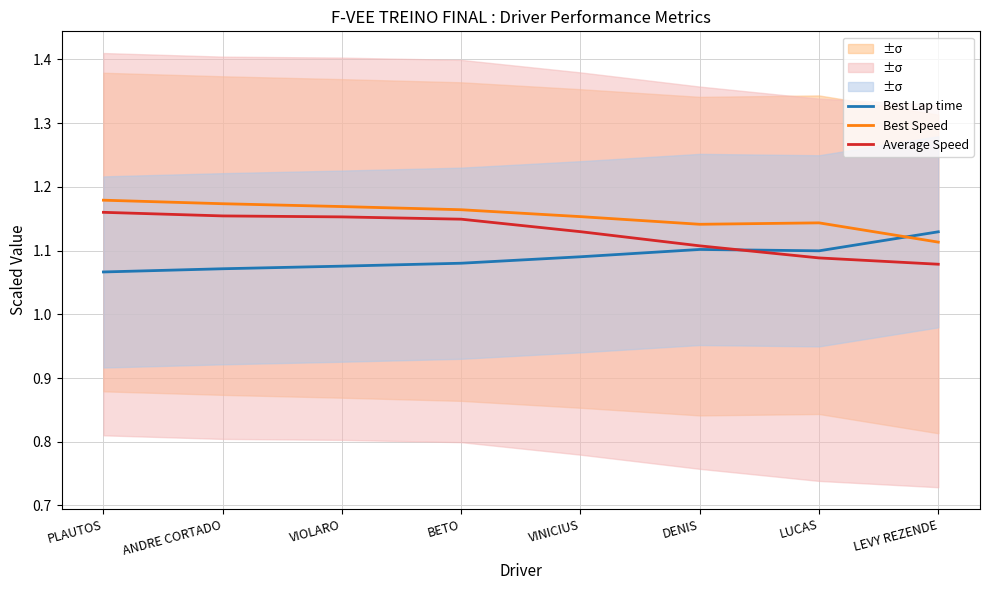

After their last crossing, which series has the higher values: Best Lap time or Best Speed?

Best Lap time